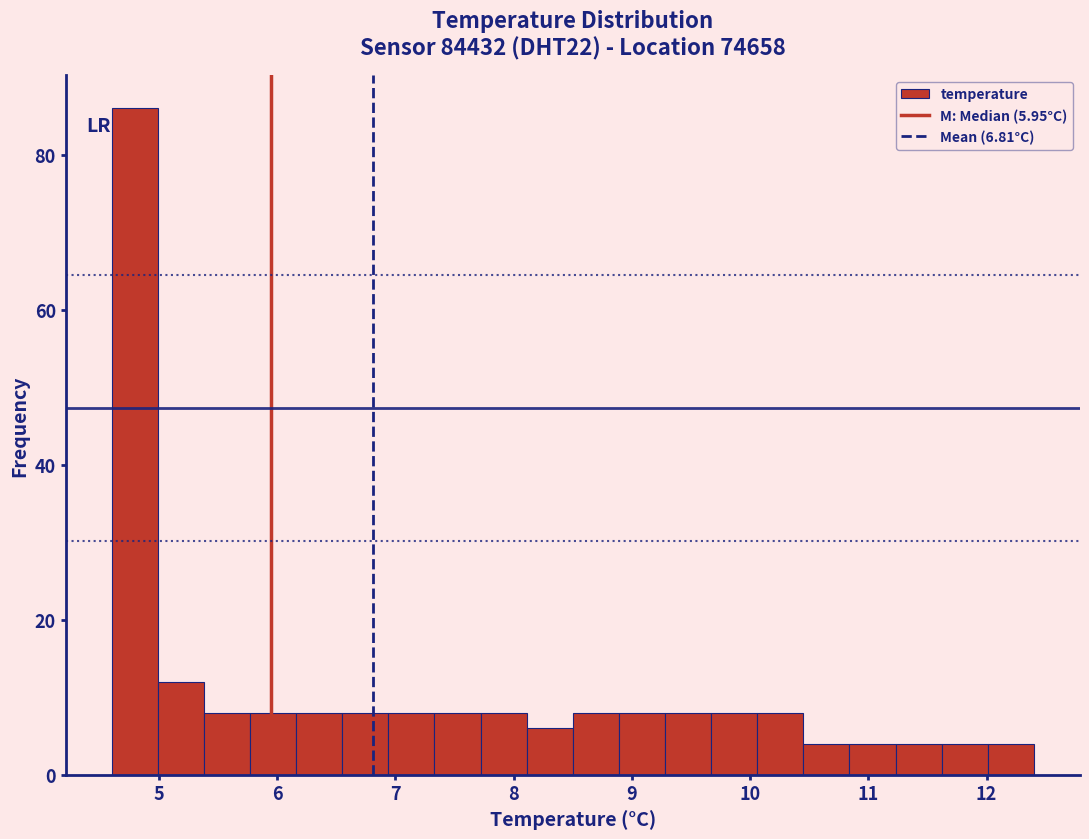

Around what value on the x-axis is the tallest bar? Give the approximate position of its centre, as read against the axis.

4.8